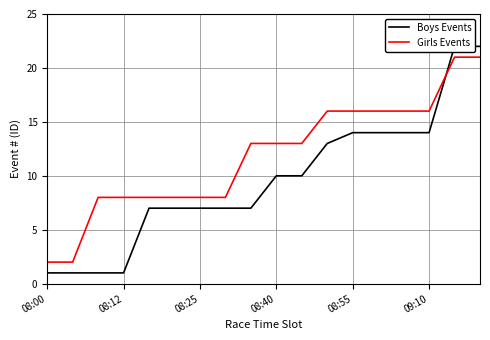

True or false: Boys Events and Girls Events cross at least once.

True